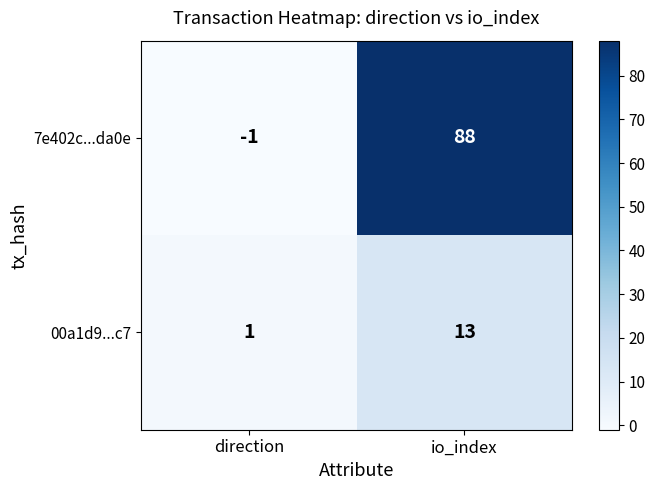

What is the sum of the 7e402c...da0e values at direction and io_index?

87